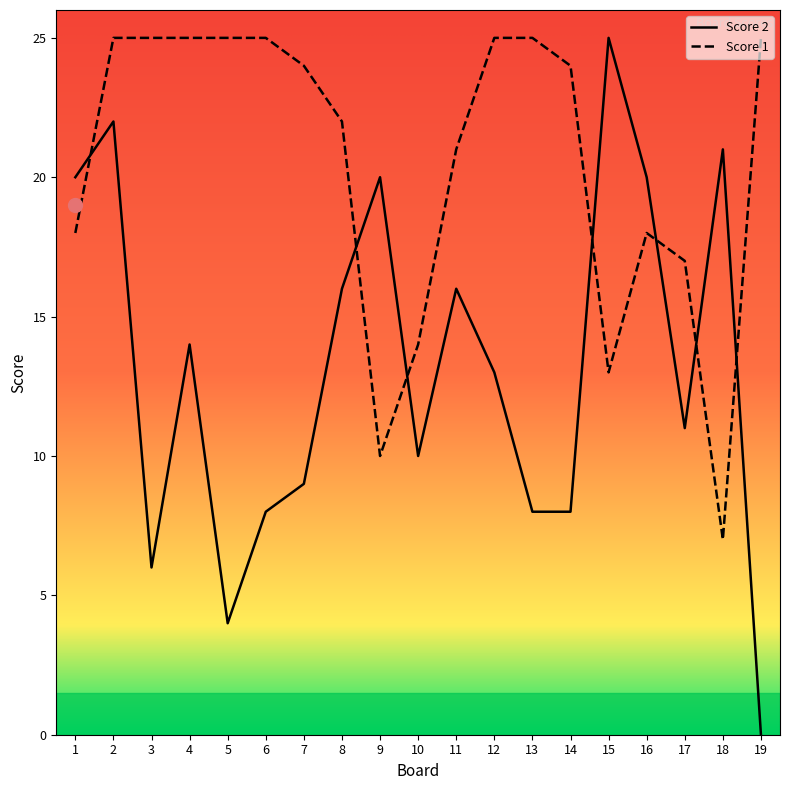

List the series in order of their overall mean, lowest first.

Score 2, Score 1